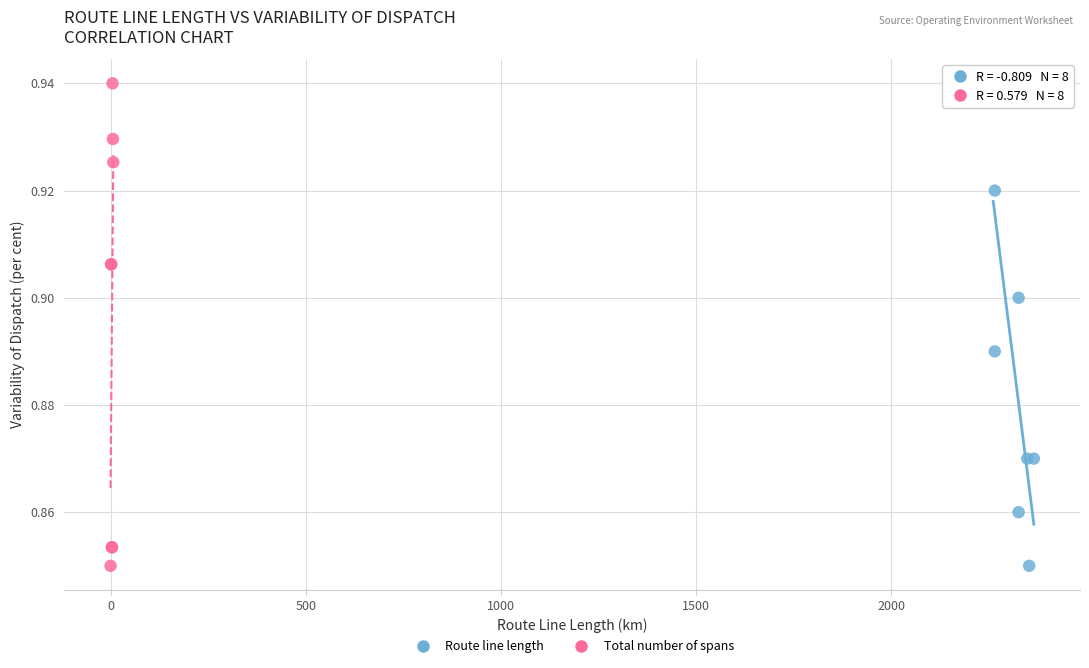

What are all the series names shown in the legend?

Route line length, Total number of spans